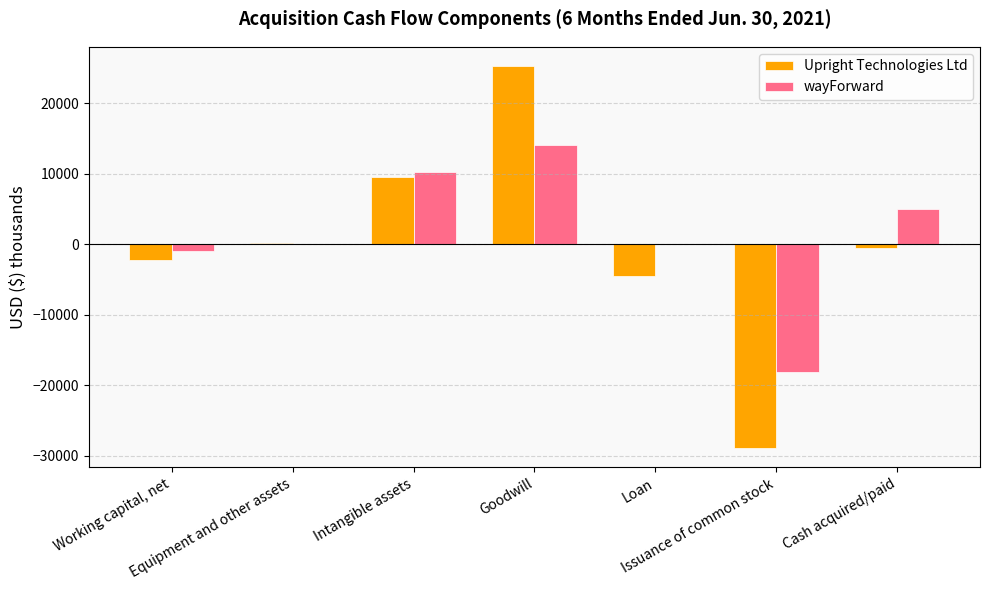

Which series has the largest total across all categories?

wayForward